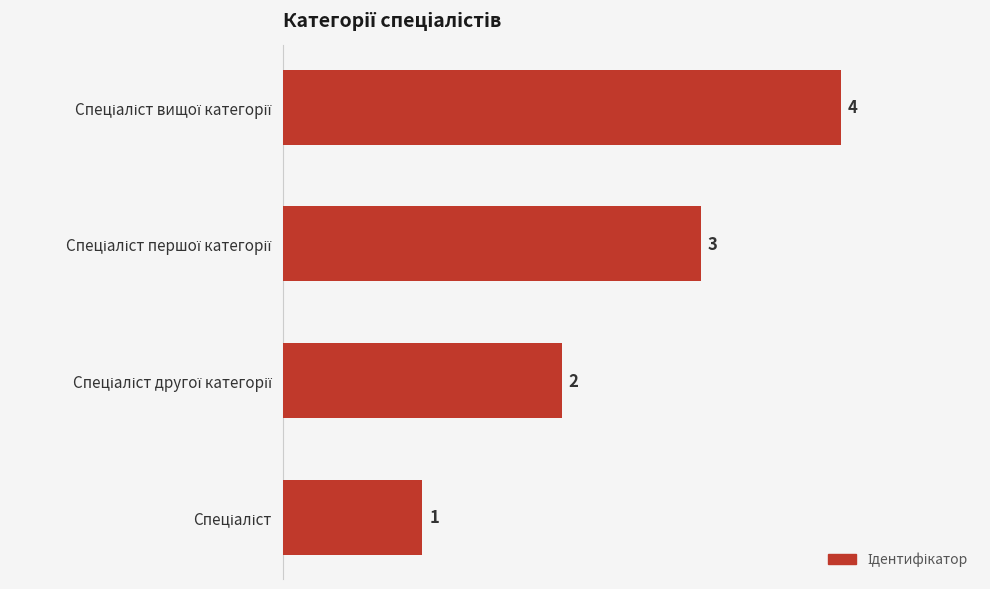

What is the maximum value shown in the chart?

4